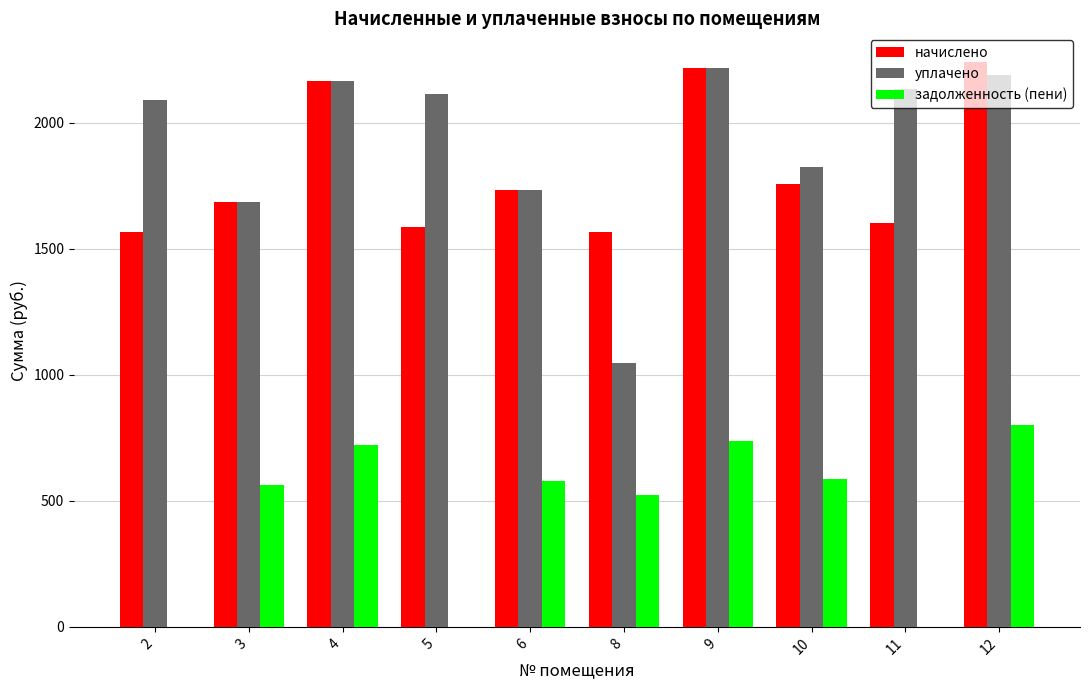

What is the sum of the задолженность (пени) values at 8 and 12?

1323.4